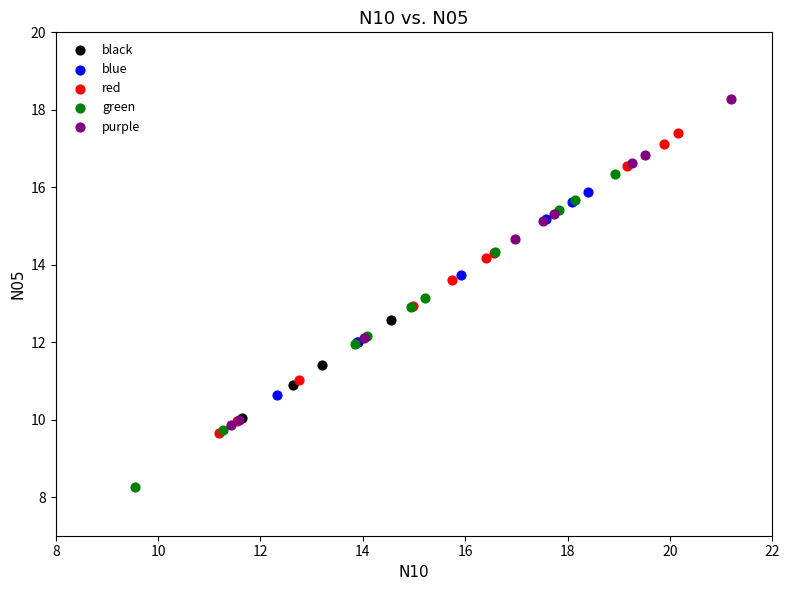

Which series contains the highest Y value?

purple